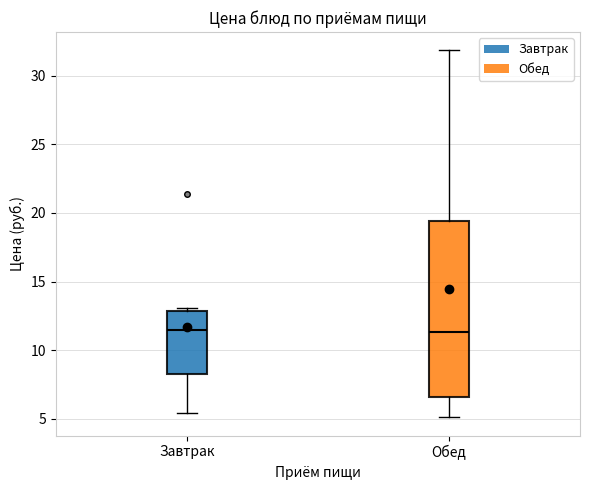

Comparing the boxes themselves (not the whiskers), which one is the tallest?

Обед